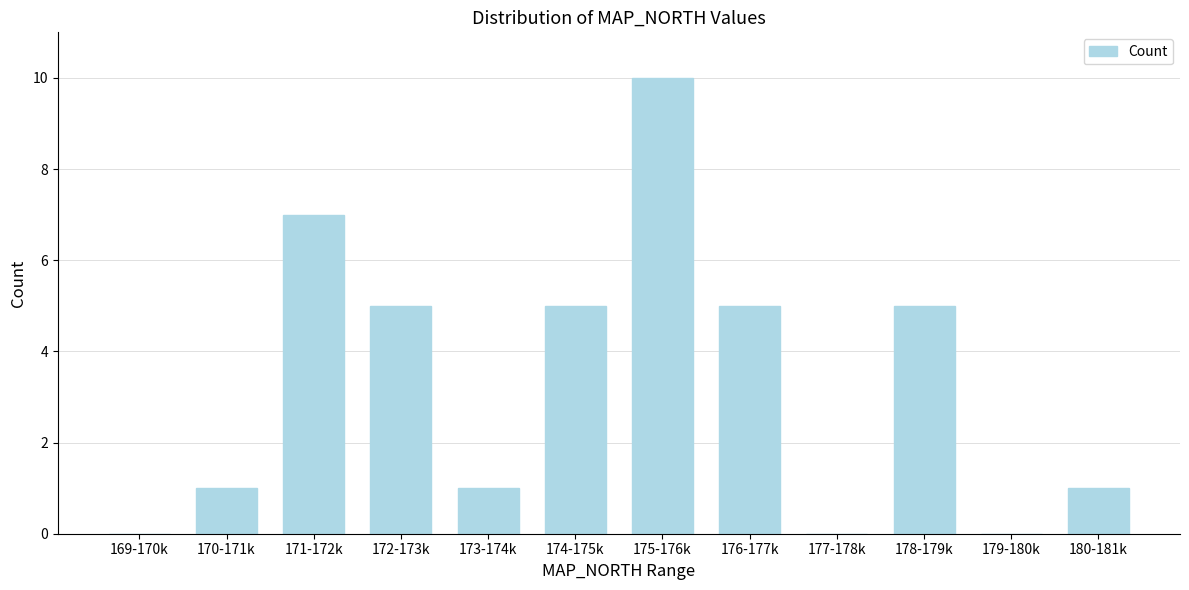

Reading right to left, extract all data points from this chart.

180-181k=1	179-180k=0	178-179k=5	177-178k=0	176-177k=5	175-176k=10	174-175k=5	173-174k=1	172-173k=5	171-172k=7	170-171k=1	169-170k=0